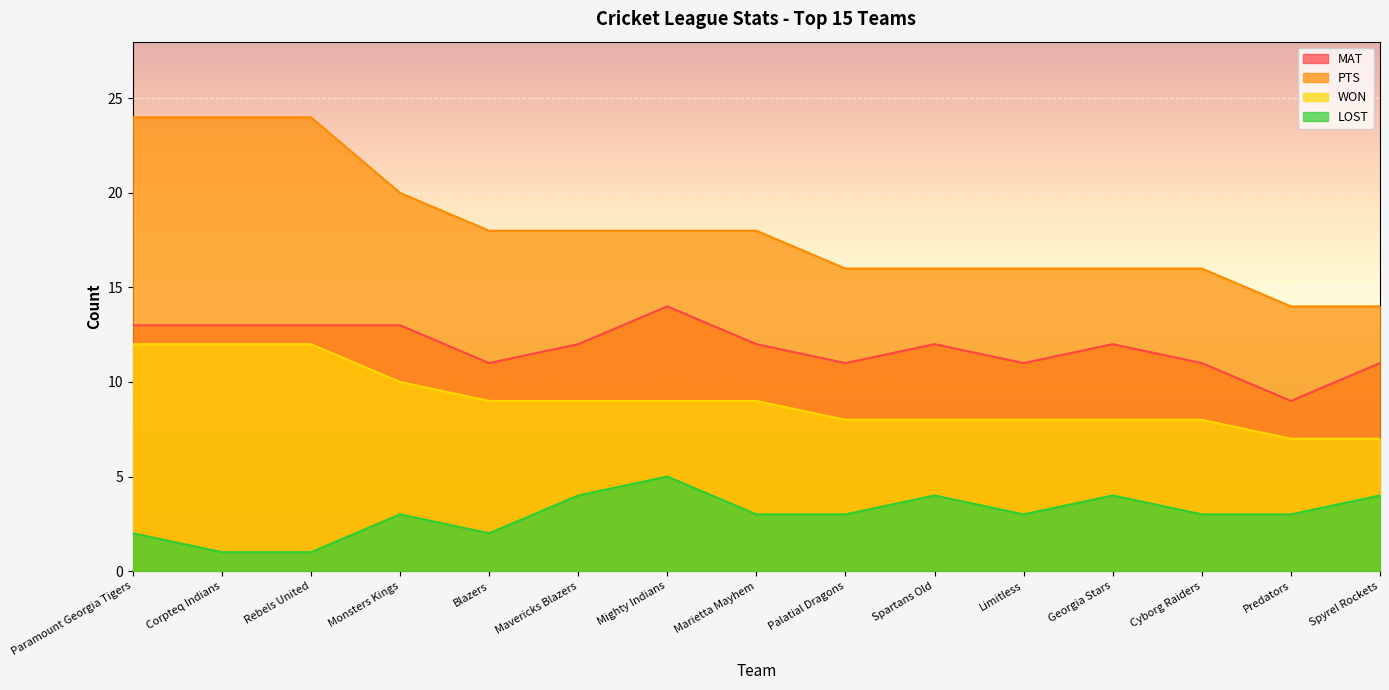

Which series has the largest total across all categories?

PTS